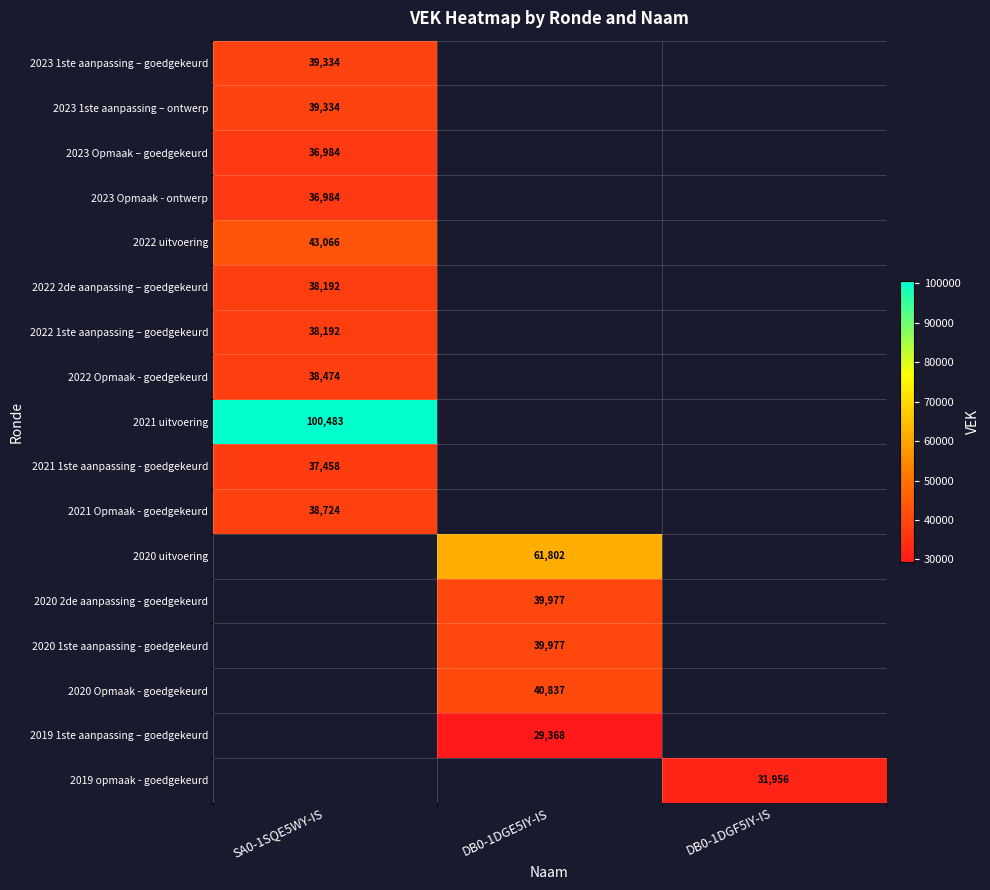

The value of 2022 Opmaak - goedgekeurd at SA0-1SQE5WY-IS is 23529. True or false?

False